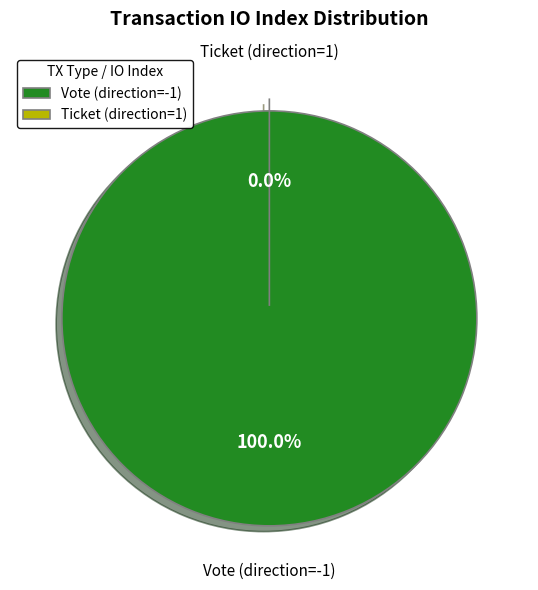

What portion of the pie excludes Ticket (direction=1)?

100.0%